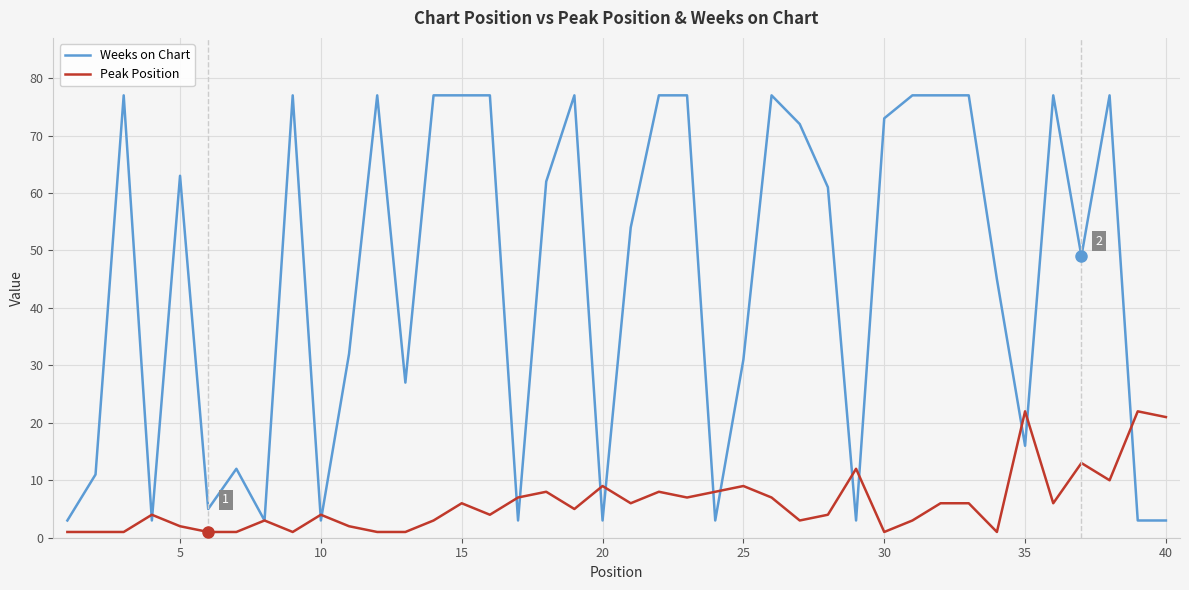

What is the maximum value for Peak Position?

22